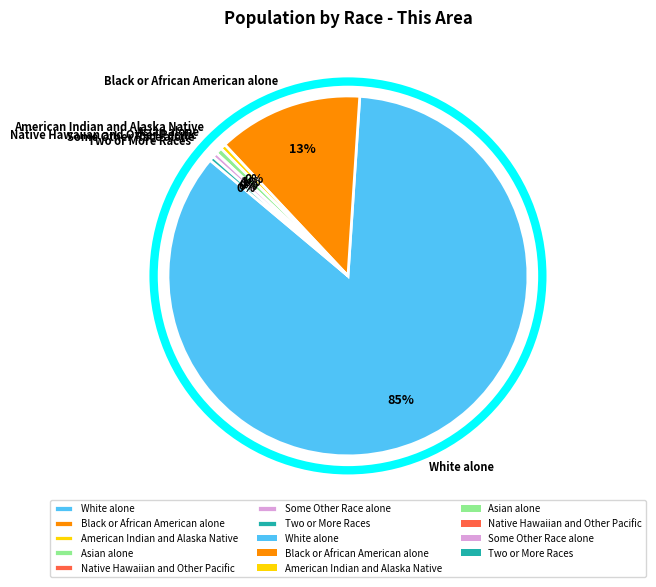

Is the sum of Asian alone and Two or More Races greater than half?

No